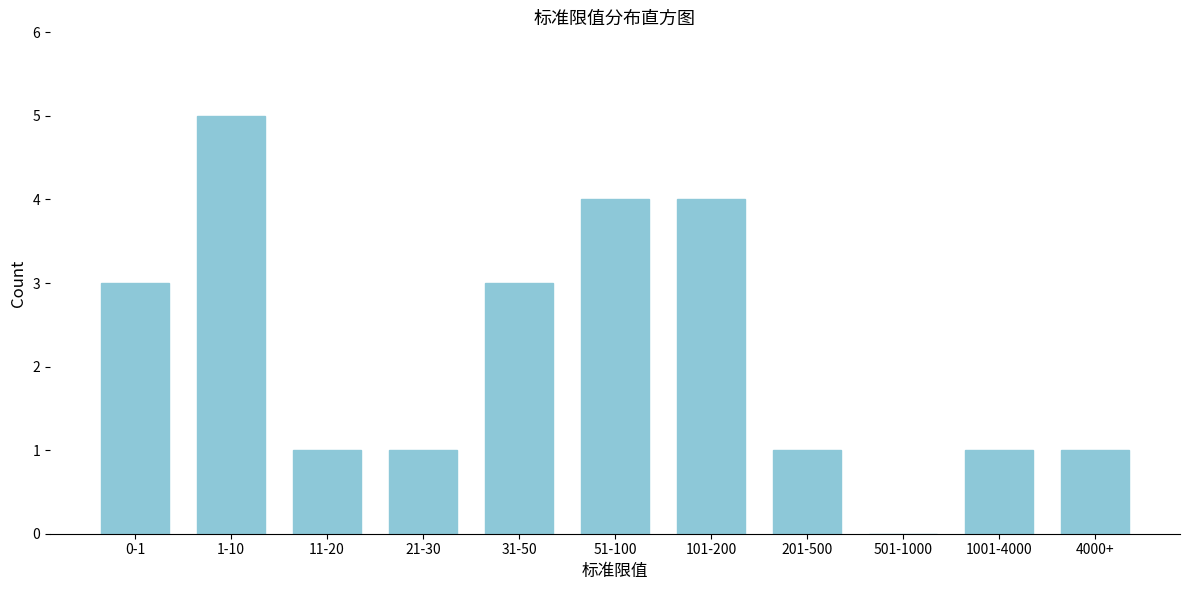

Reading left to right, extract all data points from this chart.

0-1=3	1-10=5	11-20=1	21-30=1	31-50=3	51-100=4	101-200=4	201-500=1	501-1000=0	1001-4000=1	4000+=1